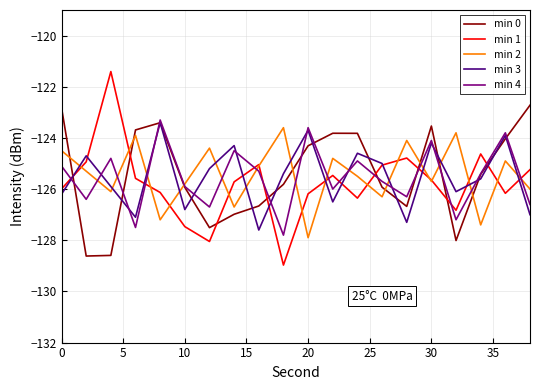

Which series ends up on top after the final intersection of min 3 and min 2?

min 2